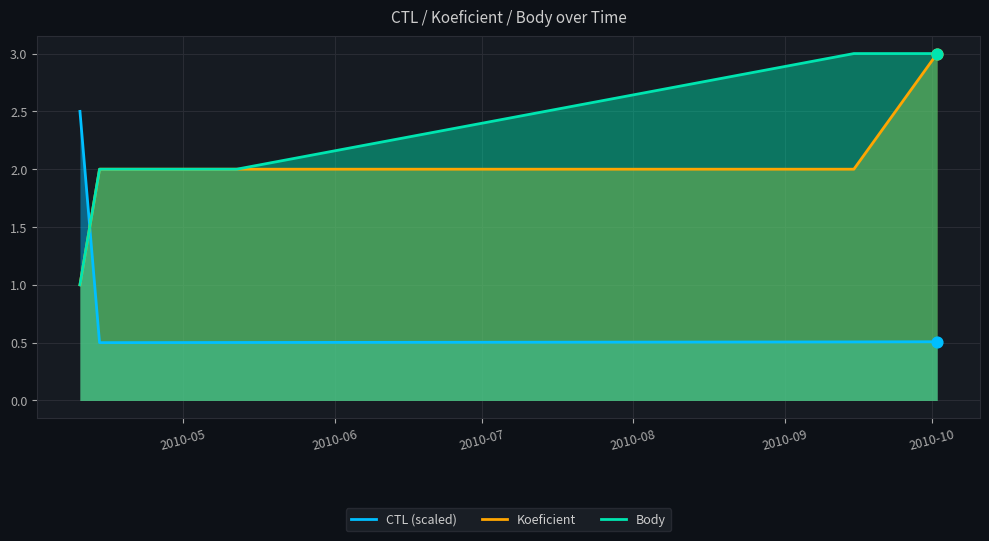

What are all the series names shown in the legend?

CTL (scaled), Koeficient, Body